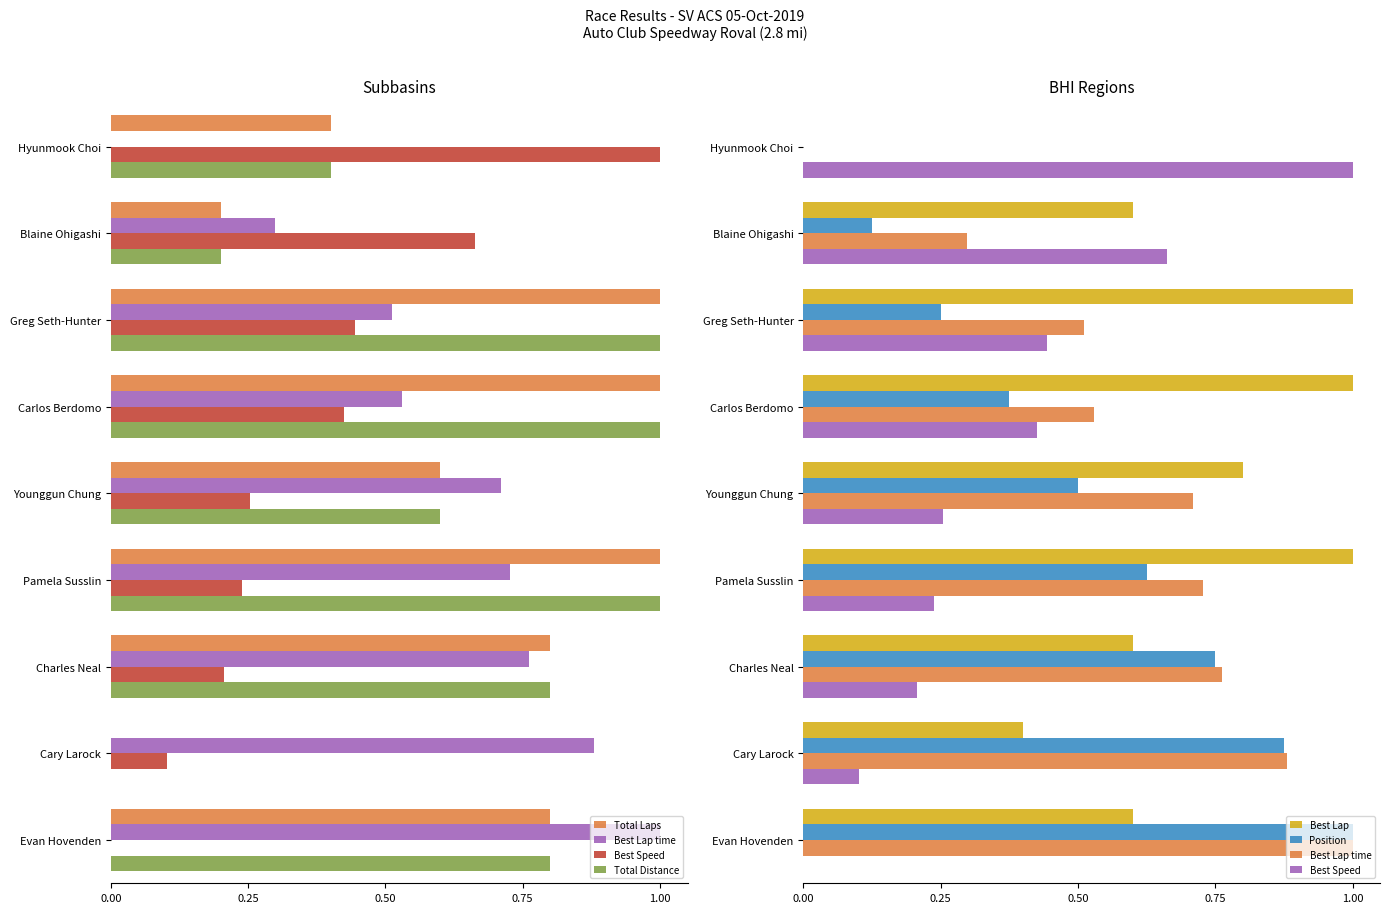

Is it true that Best Lap time equals 0.9 at Cary Larock?

True